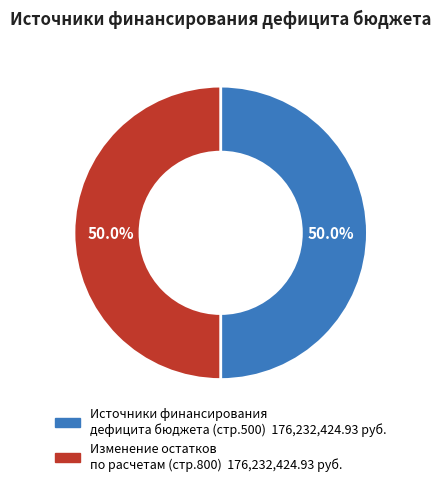

Count the number of slices in the pie.

2